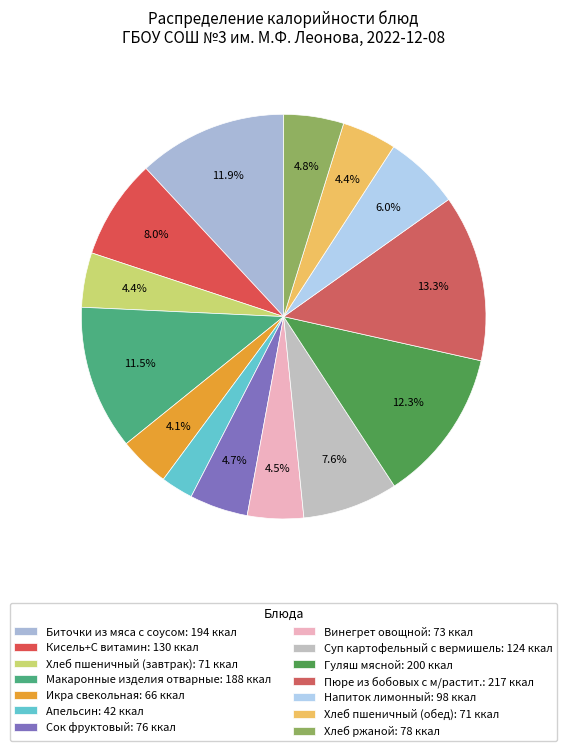

To the nearest percent, what is the difference between the Кисель+С витамин and Сок фруктовый slice percentages?

3%